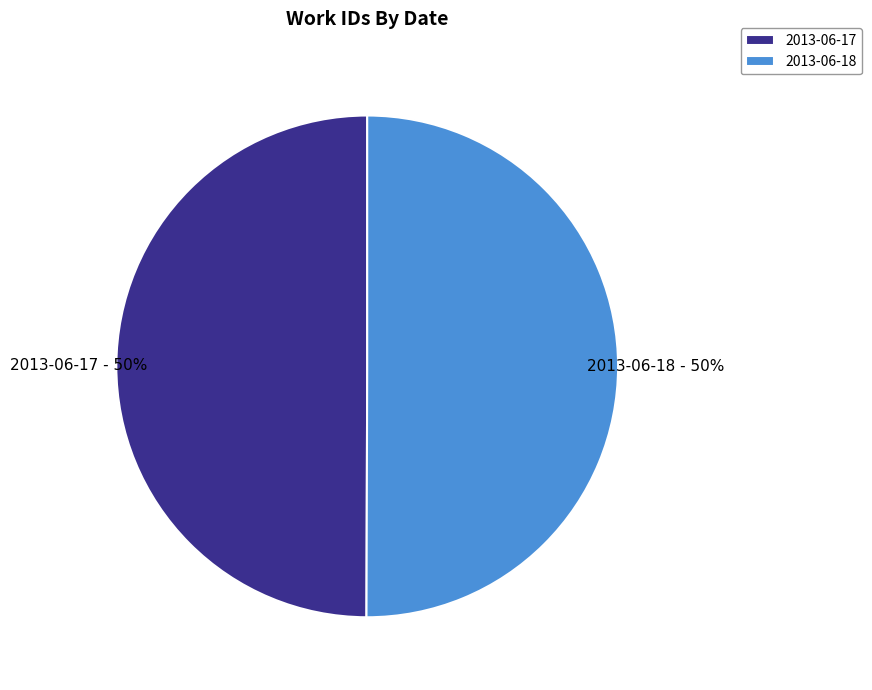

To the nearest percent, what is the average slice percentage?

50%